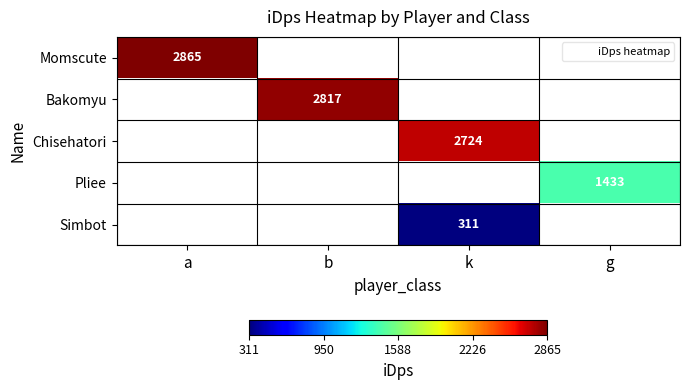

The value of Momscute at a is 2864.8. True or false?

True